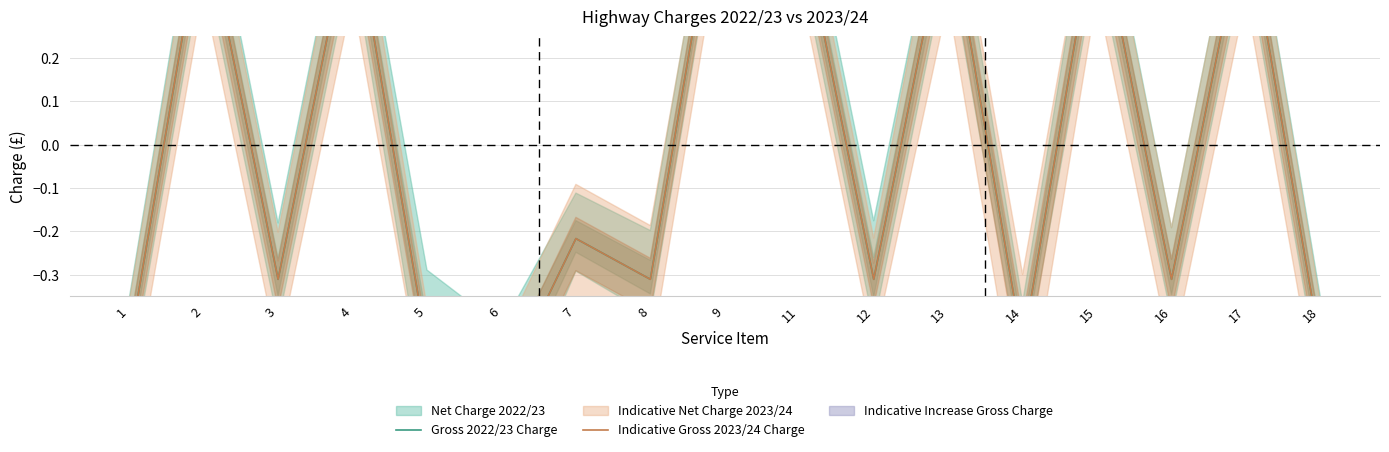

What is the value of the Gross 2022/23 Charge point at the 13th from the left?

-0.5